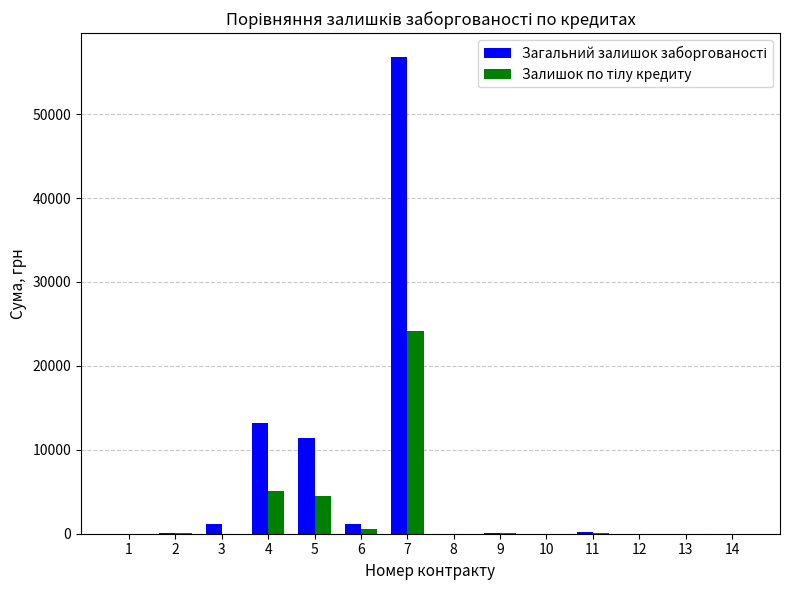

What is the greatest value displayed?

56814.9